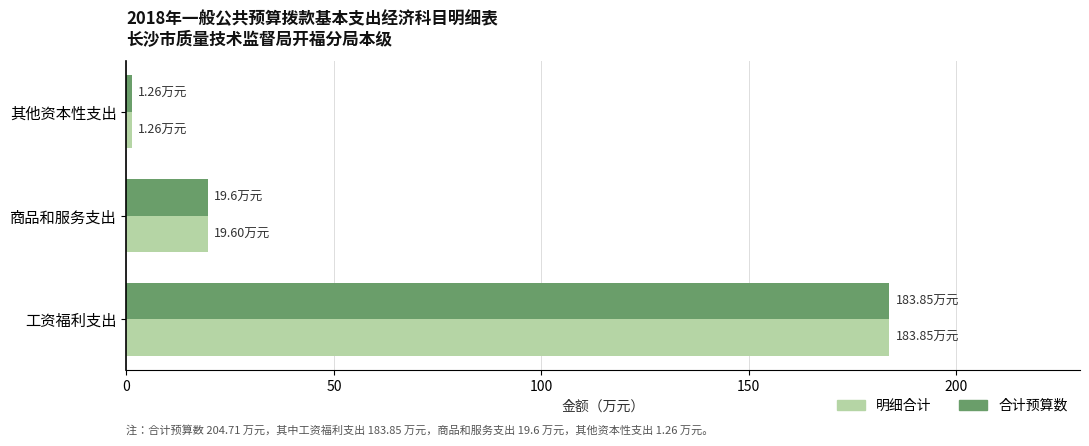

At which label does 明细合计 reach its minimum?

其他资本性支出